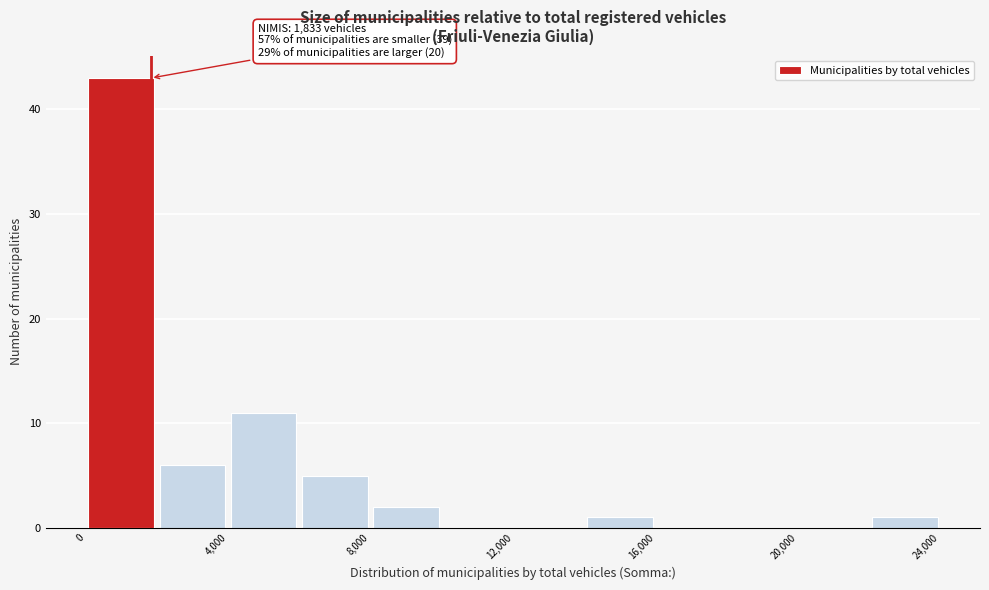

Which range on the x-axis has the tallest bar?

0 to 2000